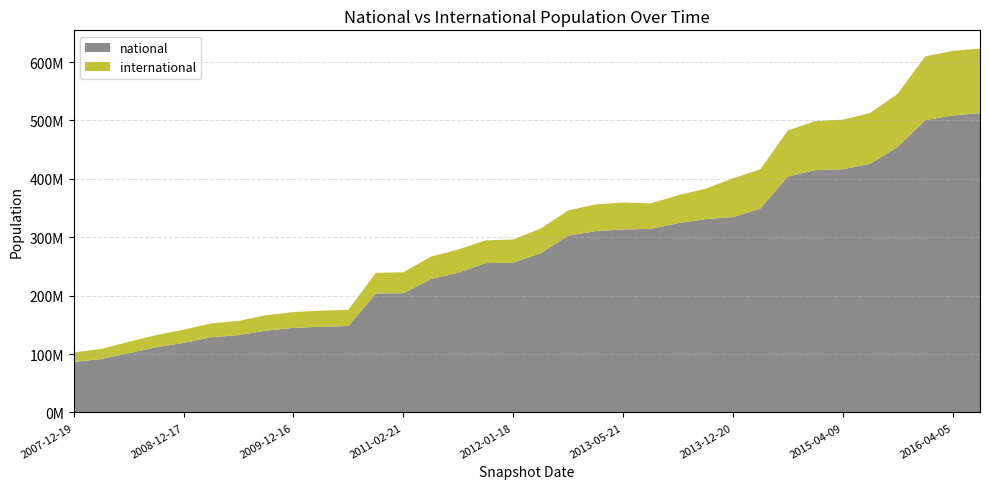

Reading left to right, what are all the values shown in this chart?

national: 86485886	91447066	101495704	111498627	119167118	128701832	132460982	140143431	144834009	146667321	148038597	203716407	204156848	228320061	239374907	255644508	256551084	272488499	302757710	310502636	313286923	314408552	323972485	331134268	334337922	349176307	404013735	414975388	416431467	425715523	454670228	500436163	508576938	512385209
international: 16330289	17363940	19329906	20963088	22579062	23704370	24322639	26239886	27074275	27564627	27747837	35368028	35892337	38349332	39811600	38960182	39606582	42323281	43031731	45720089	46141885	43581754	47872699	51918596	66508251	67108077	78708692	83920441	84926470	87080992	90916571	109148332	110629551	110775011